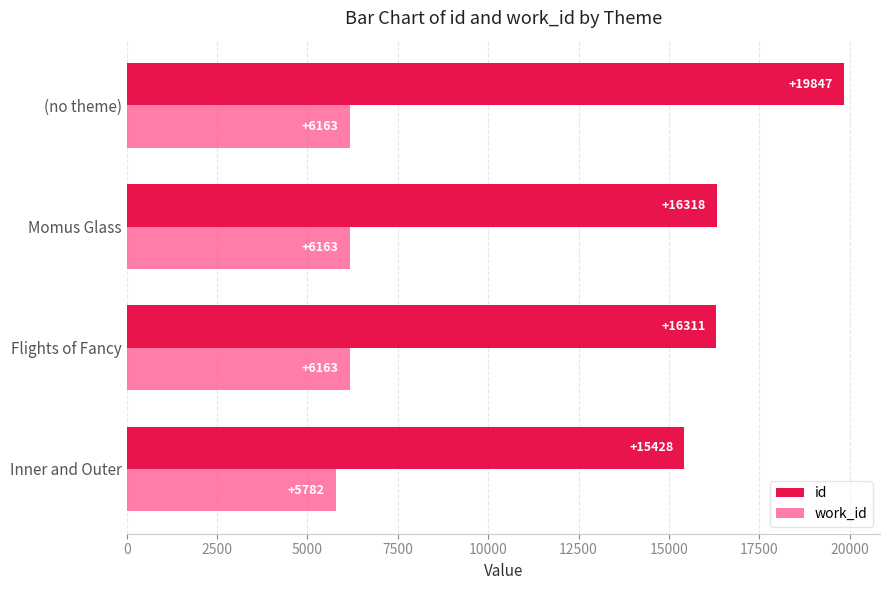

What is the maximum value shown in the chart?

19847